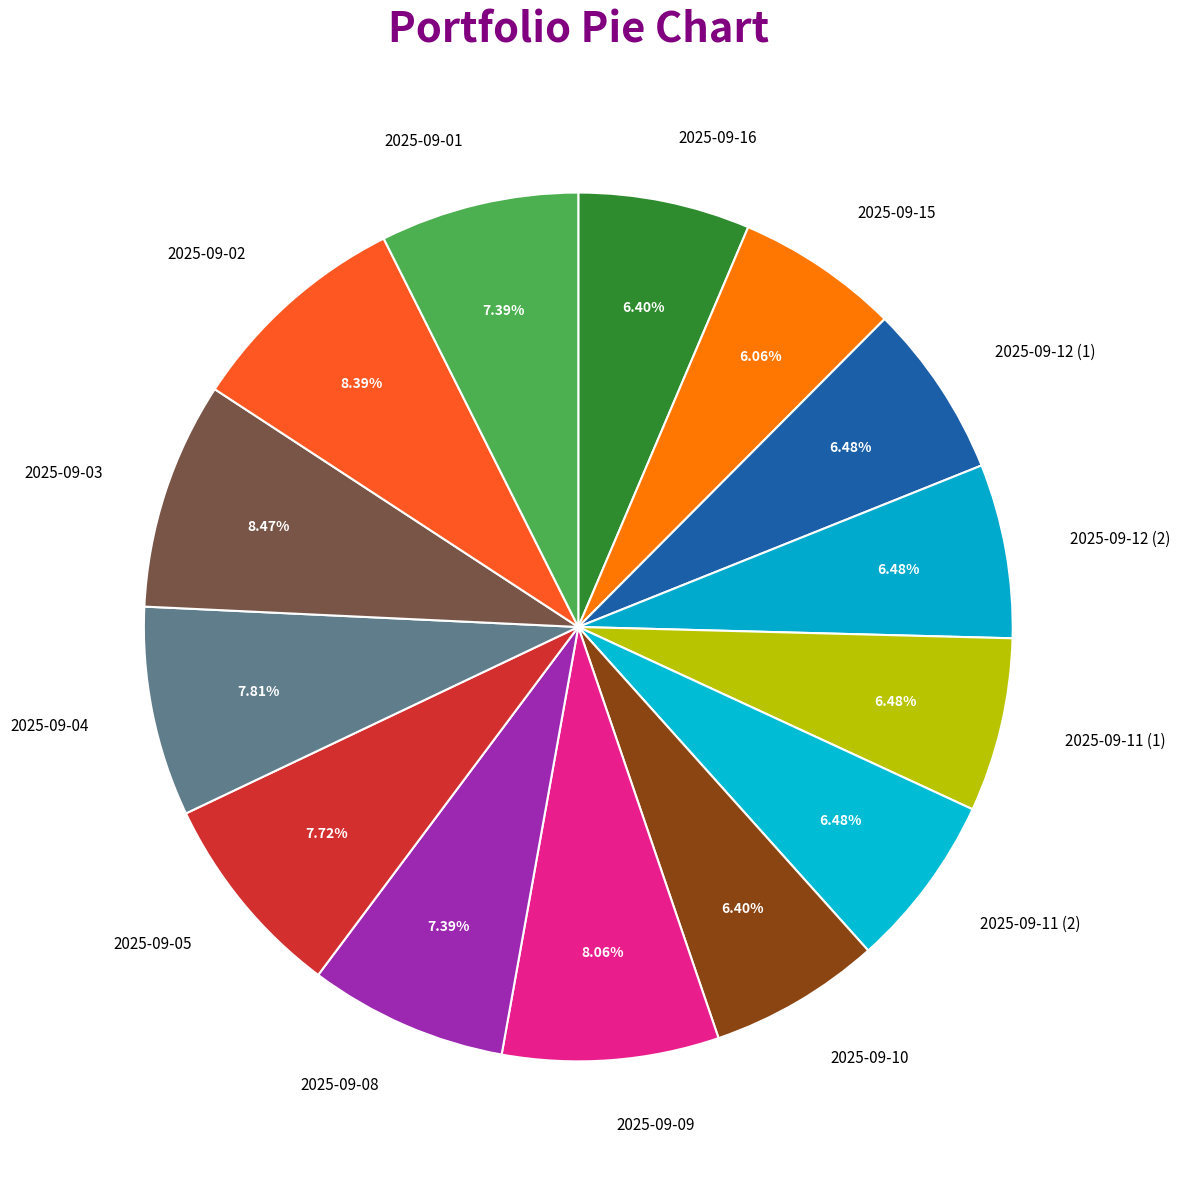

Is there a majority slice in this chart?

No